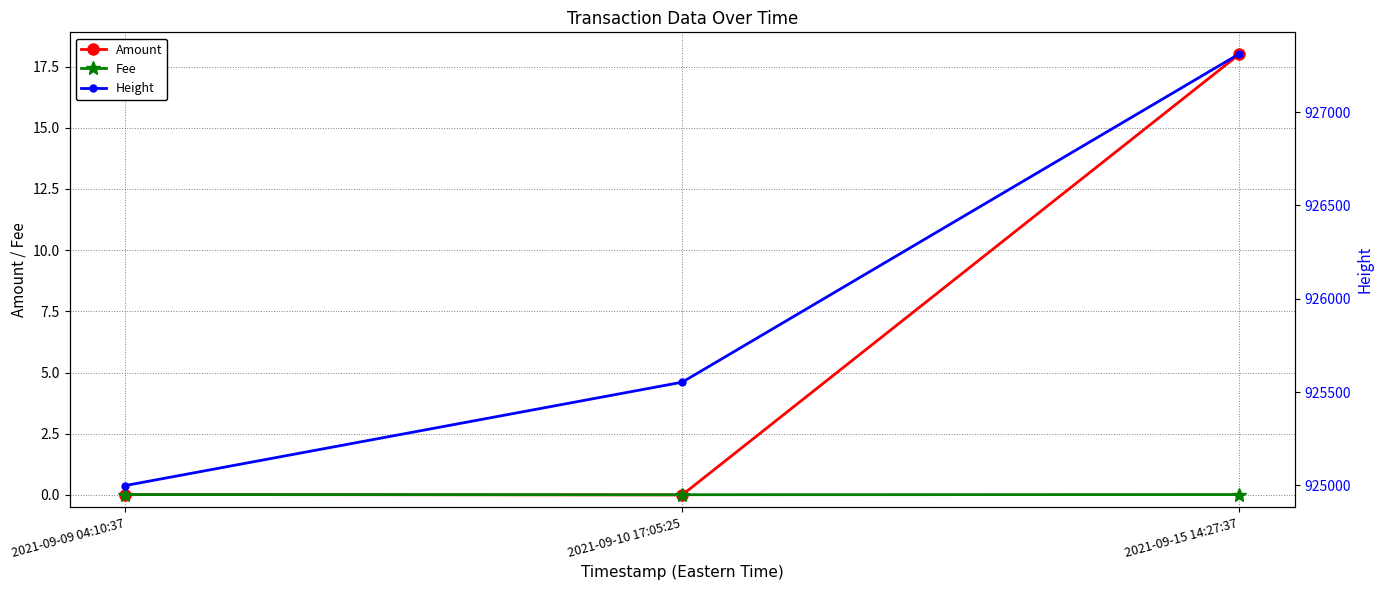

List the labels in order of Fee value, largest first.

2021-09-09 04:10:37, 2021-09-15 14:27:37, 2021-09-10 17:05:25